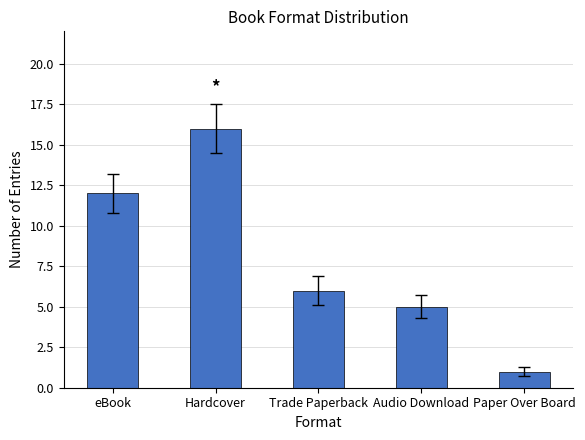

What is the smallest value displayed?

1